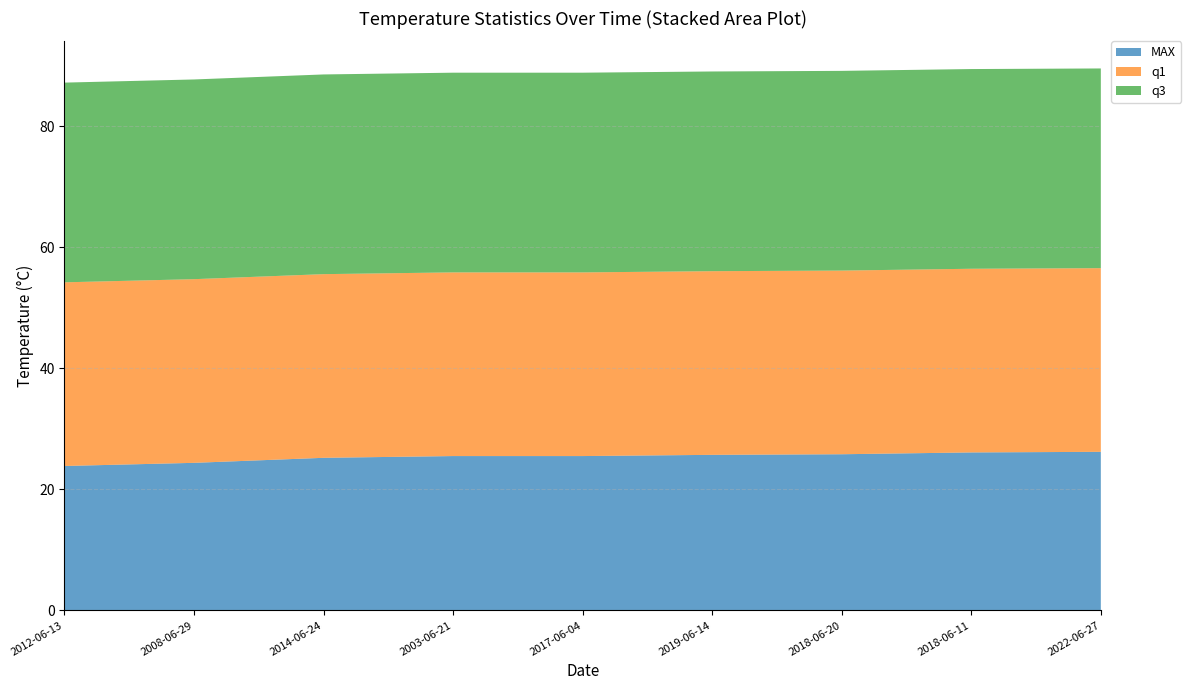

Reading right to left, extract all data points from this chart.

MAX: 2022-06-27=26.2	2018-06-11=26.1	2018-06-20=25.8	2019-06-14=25.7	2017-06-04=25.5	2003-06-21=25.5	2014-06-24=25.2	2008-06-29=24.4	2012-06-13=23.9
q1: 2022-06-27=30.4	2018-06-11=30.4	2018-06-20=30.4	2019-06-14=30.4	2017-06-04=30.4	2003-06-21=30.4	2014-06-24=30.4	2008-06-29=30.4	2012-06-13=30.4
q3: 2022-06-27=33.0	2018-06-11=33.0	2018-06-20=33.0	2019-06-14=33.0	2017-06-04=33.0	2003-06-21=33.0	2014-06-24=33.0	2008-06-29=33.0	2012-06-13=33.0